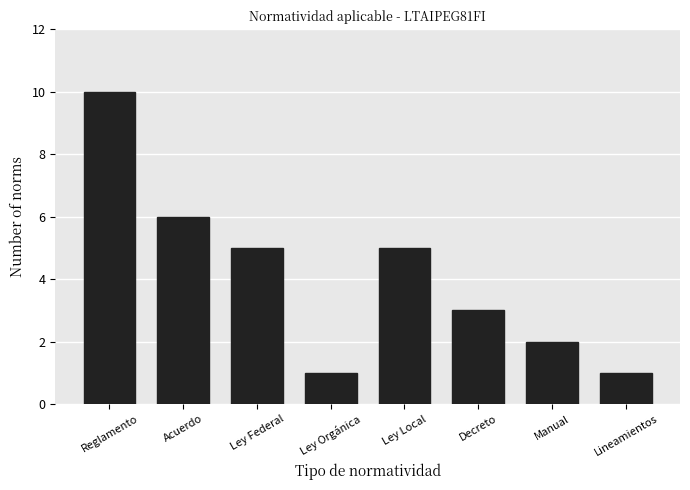

Does the chart contain stacked bars?

No